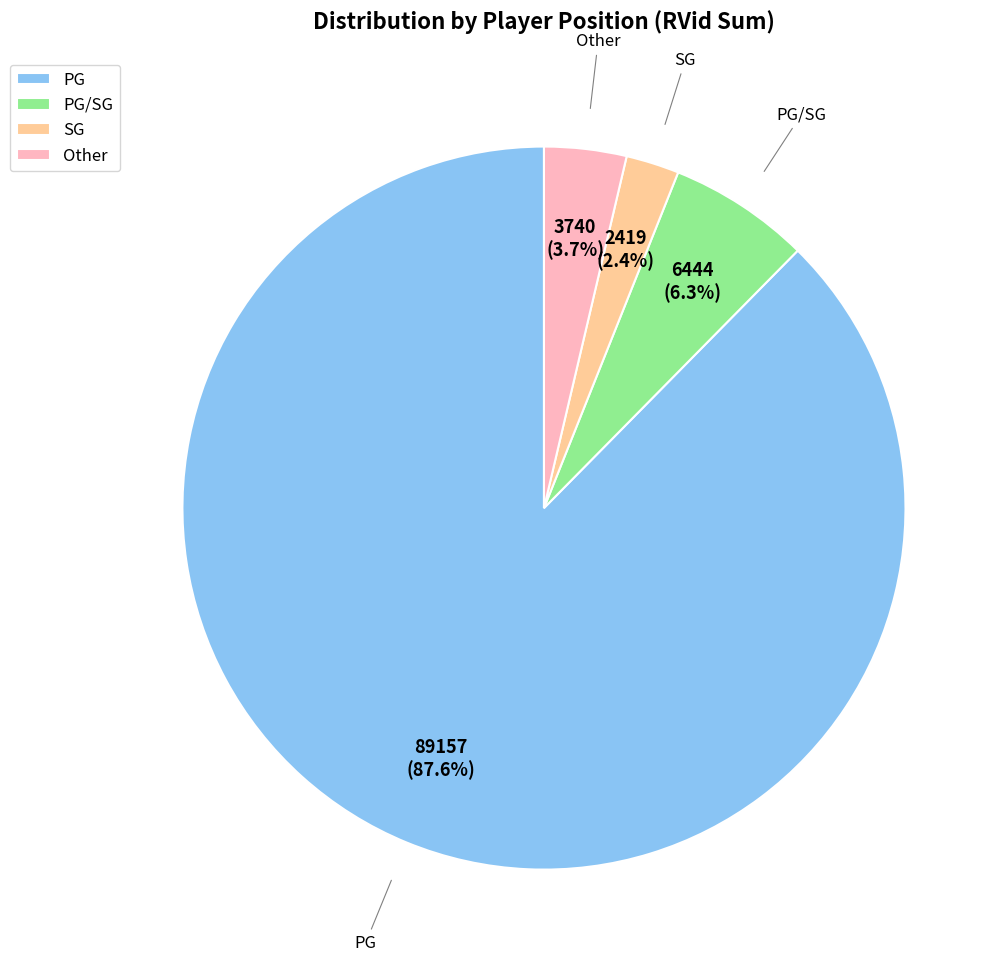

Which category has the biggest portion of the pie?

PG